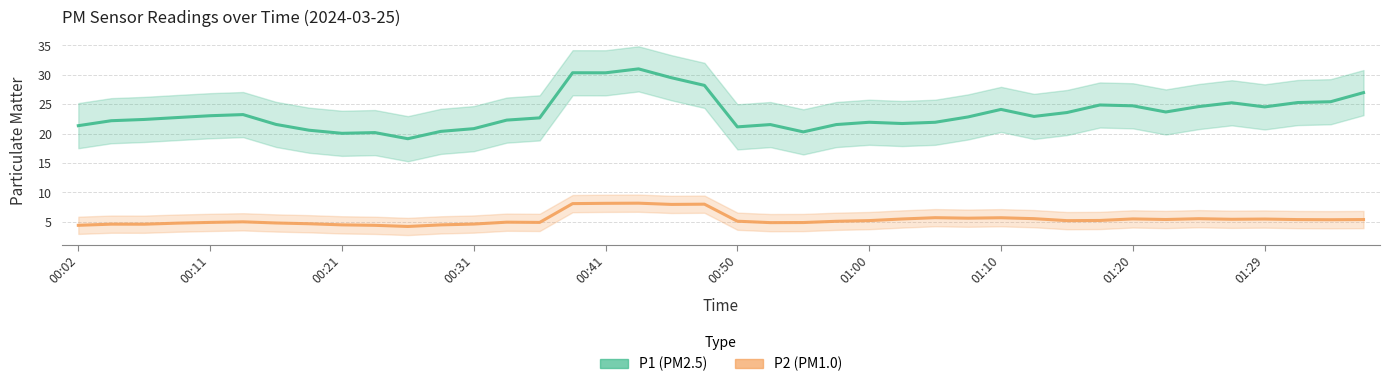

Rank the series by their maximum value, from highest to lowest.

P1 (PM2.5), P2 (PM1.0)